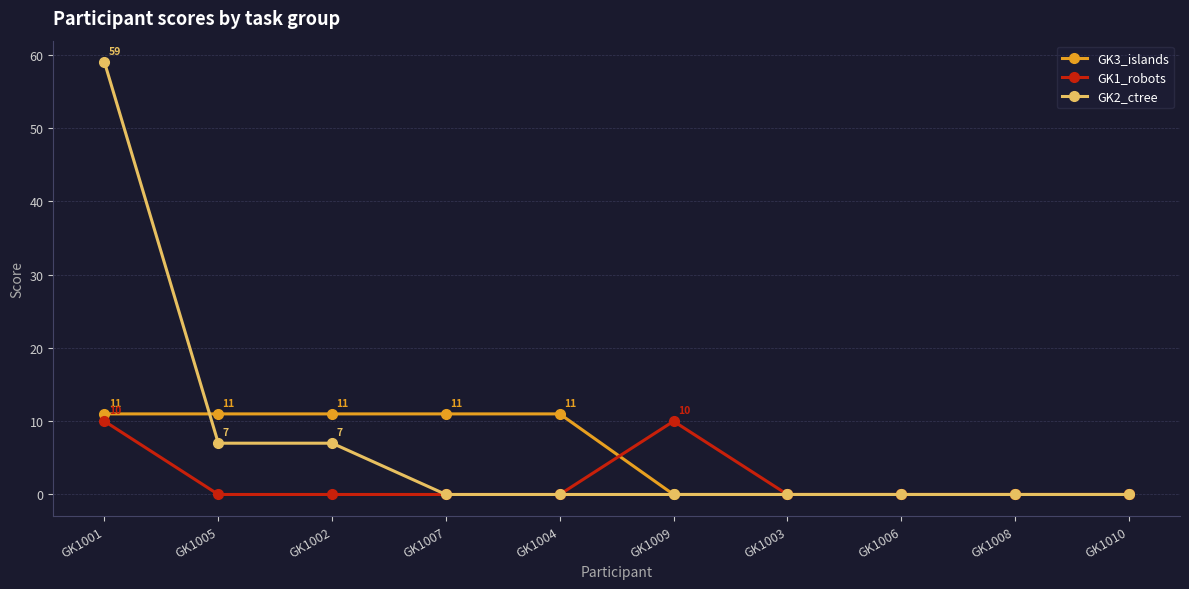

What is the difference between the highest and lowest values at GK1002?

11